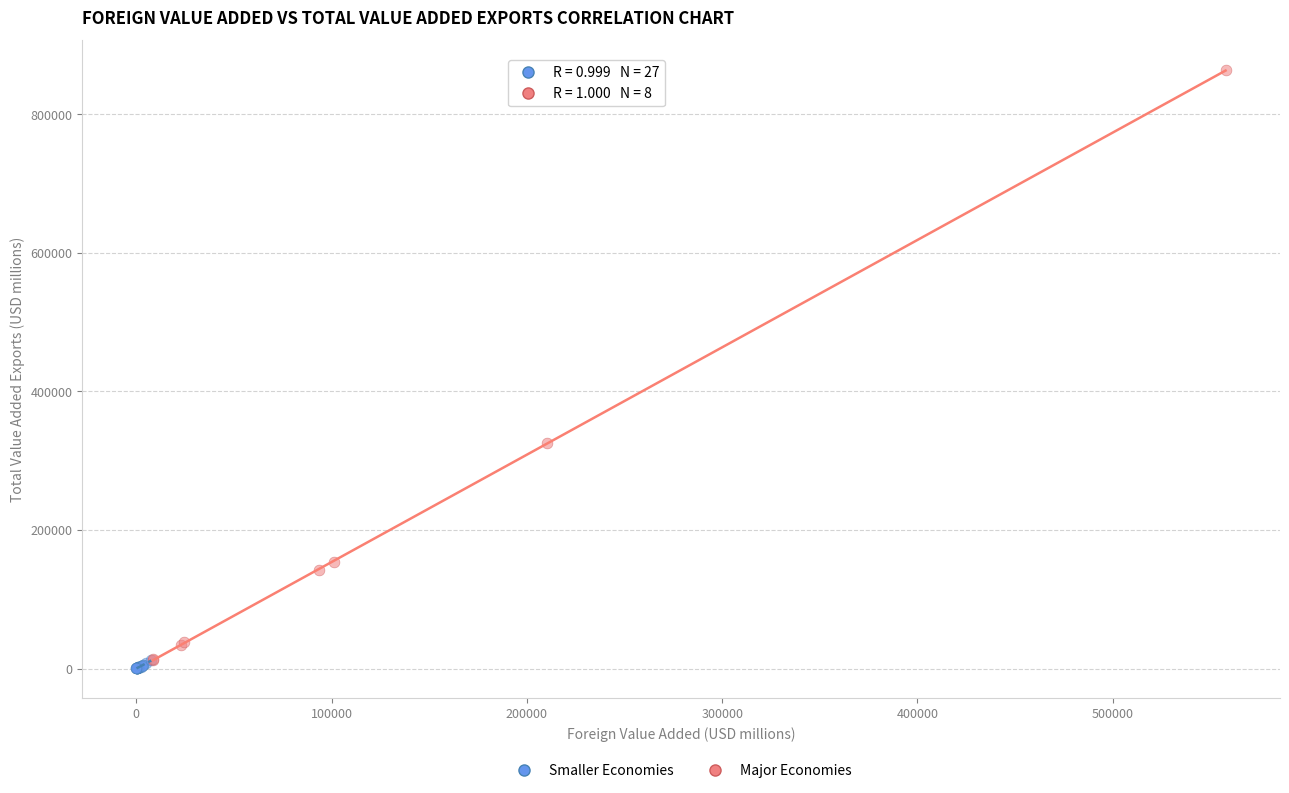

Which series reaches the maximum Y coordinate?

Major Economies